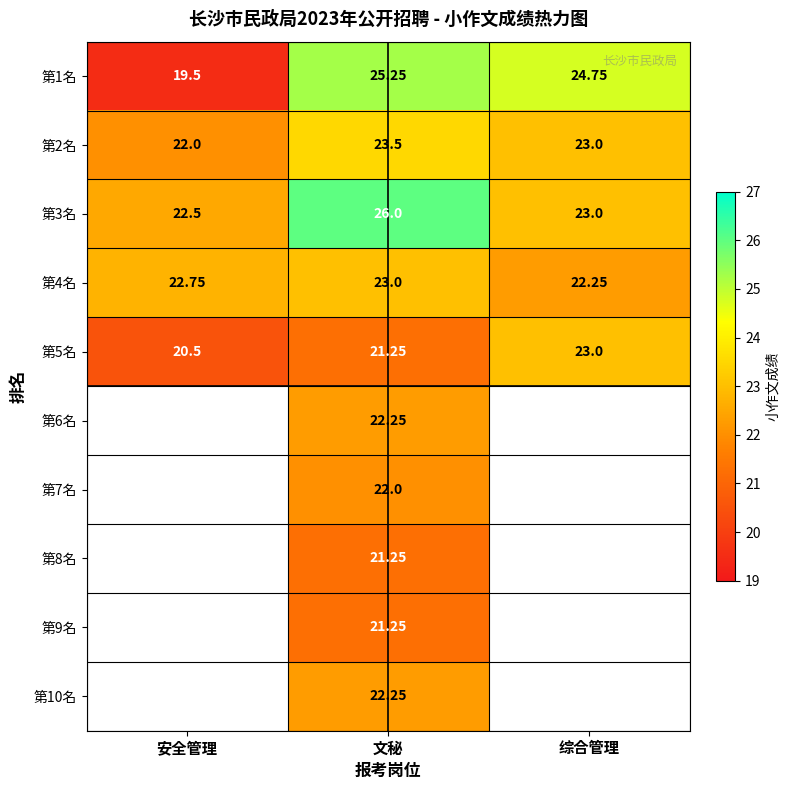

True or false: 第2名 has a value of 15.1 at 综合管理.

False